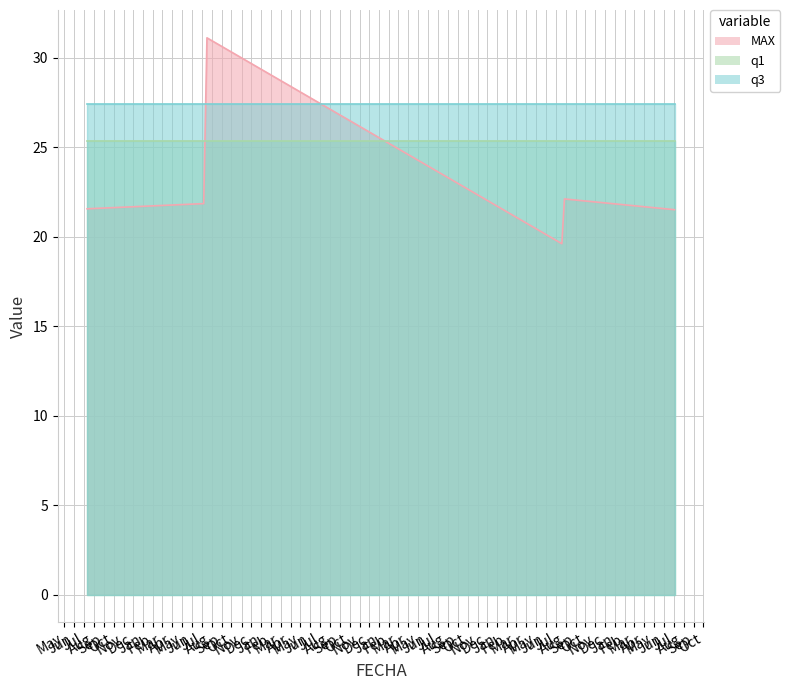

Rank the series by their average value, from highest to lowest.

q3, q1, MAX